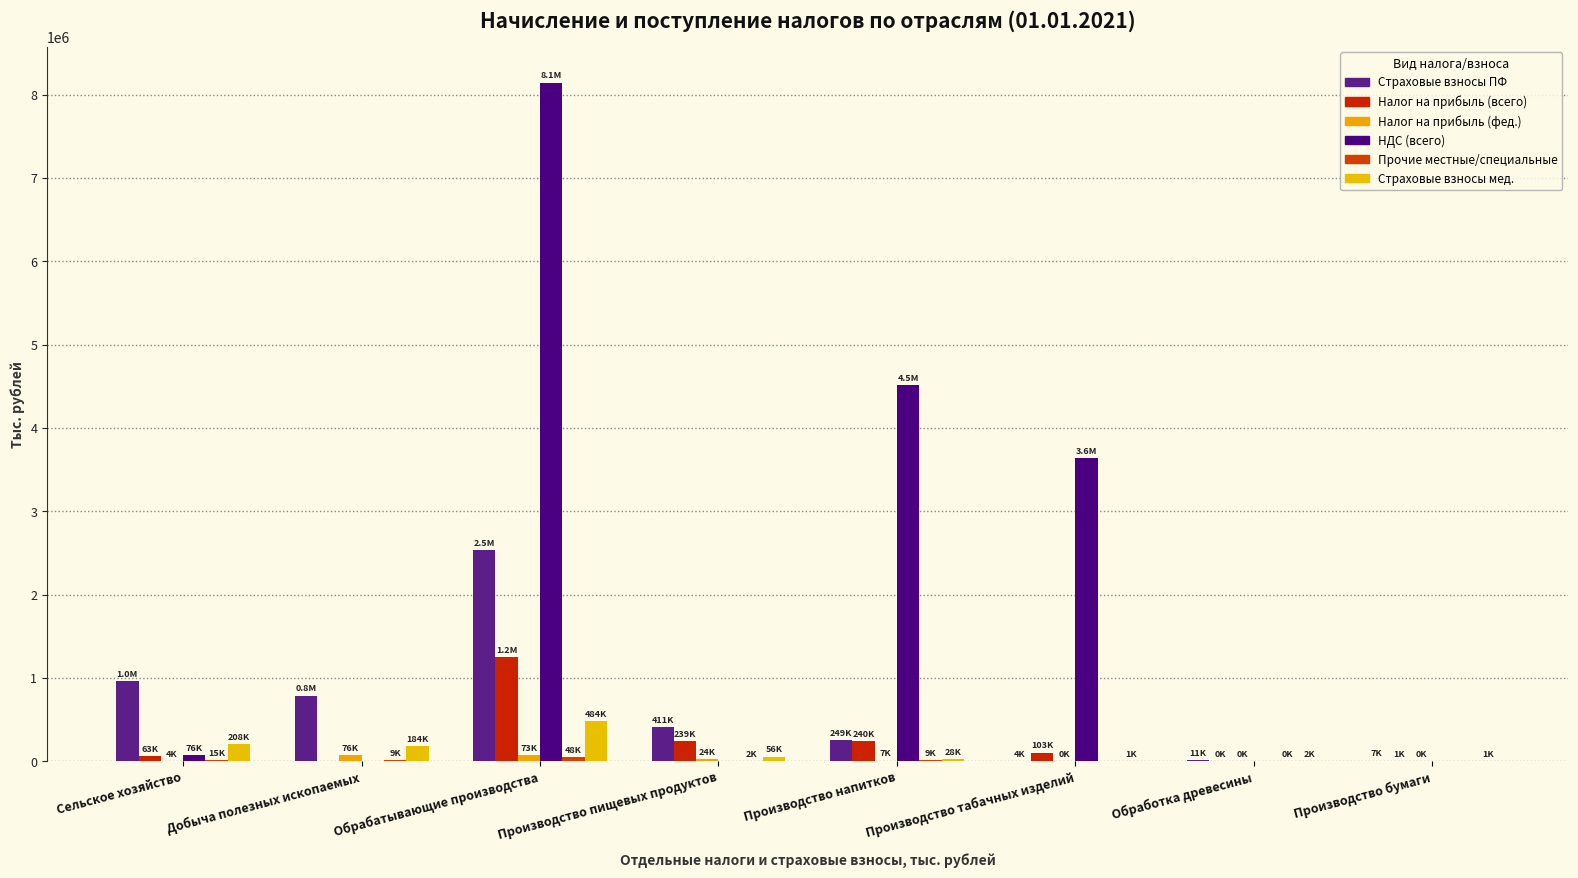

What position from the left is Добыча полезных ископаемых?

2